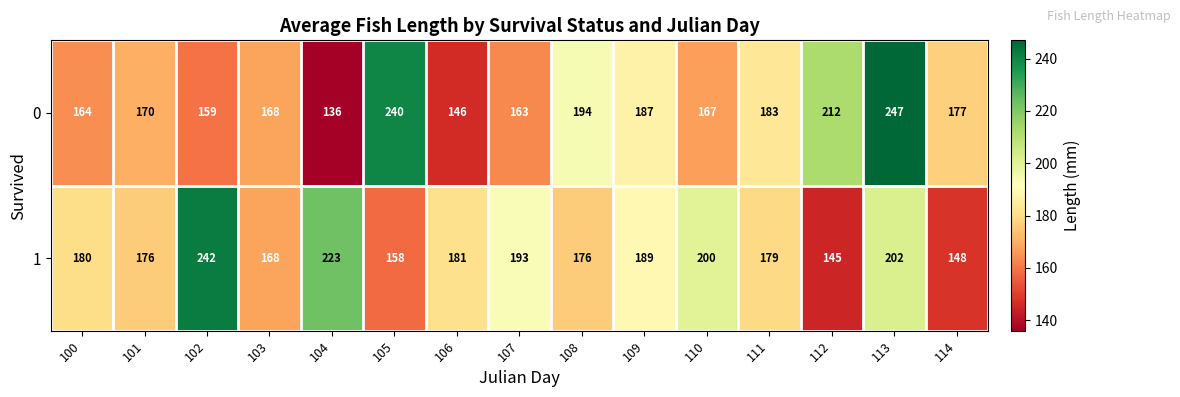

Between 100 and 105, which series saw the biggest shift?

0